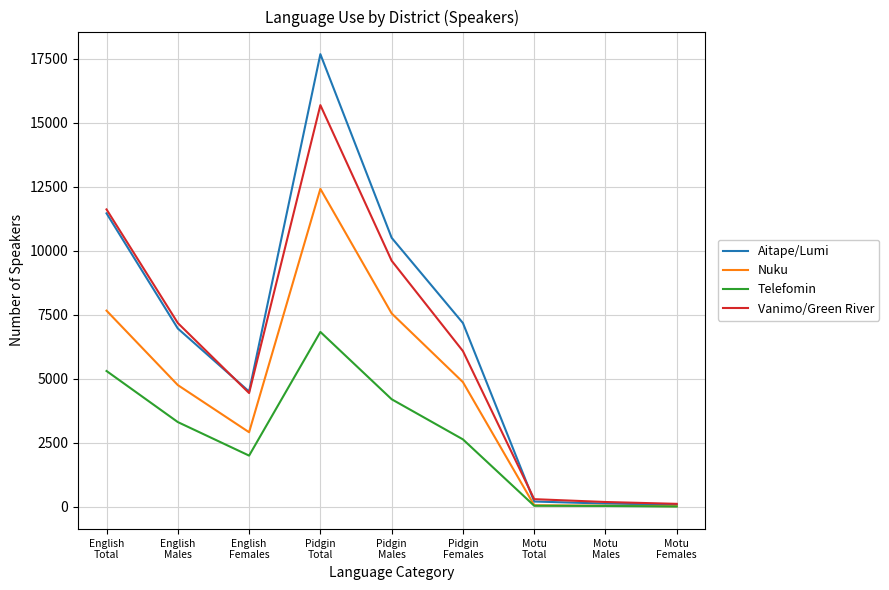

Which series has the largest range (max minus min)?

Aitape/Lumi